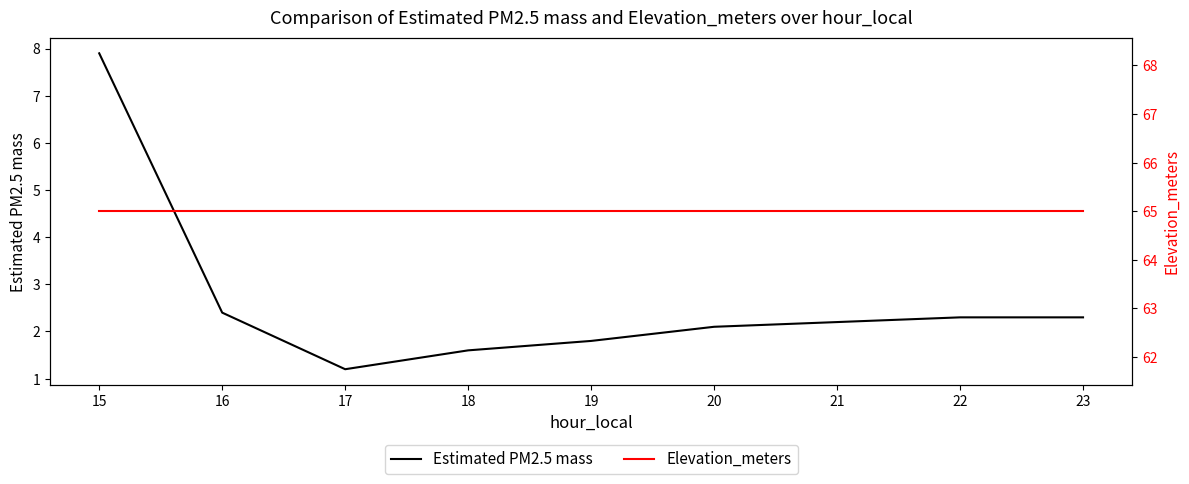

True or false: Elevation_meters and Estimated PM2.5 mass intersect in this chart.

False